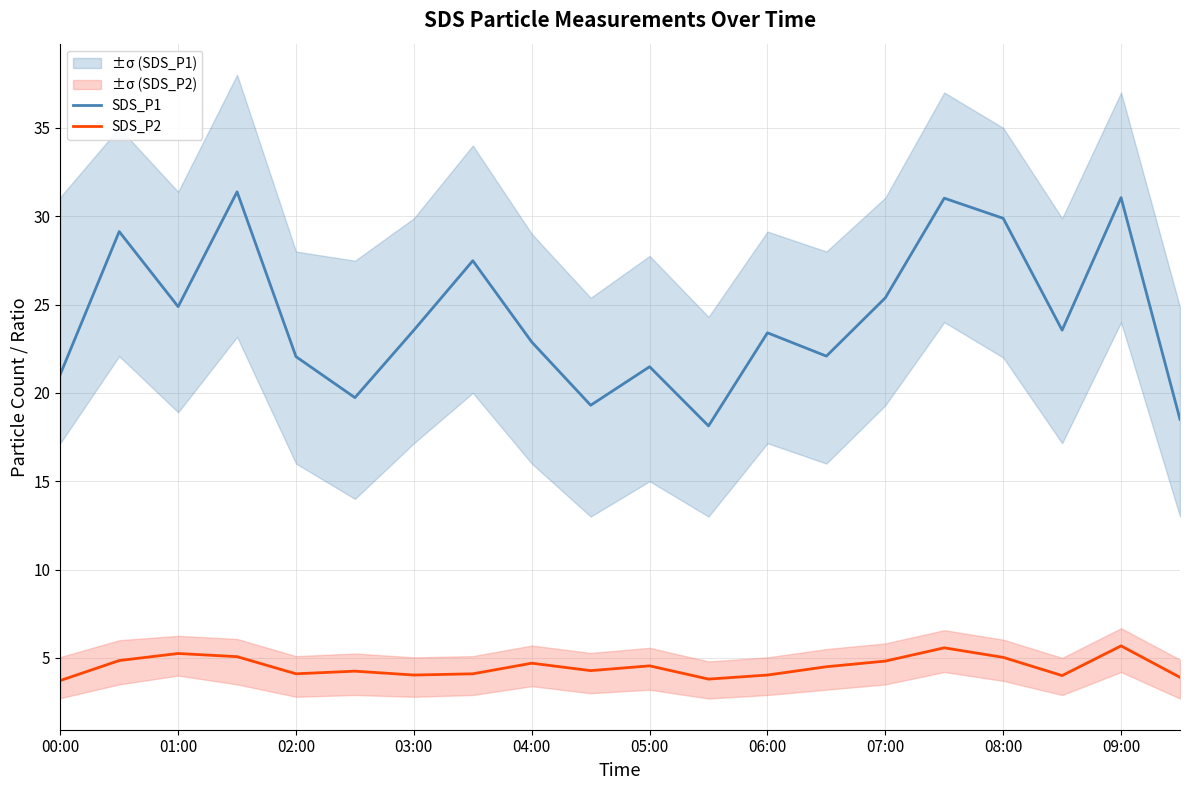

Does the chart display data point markers on the line(s)?

No